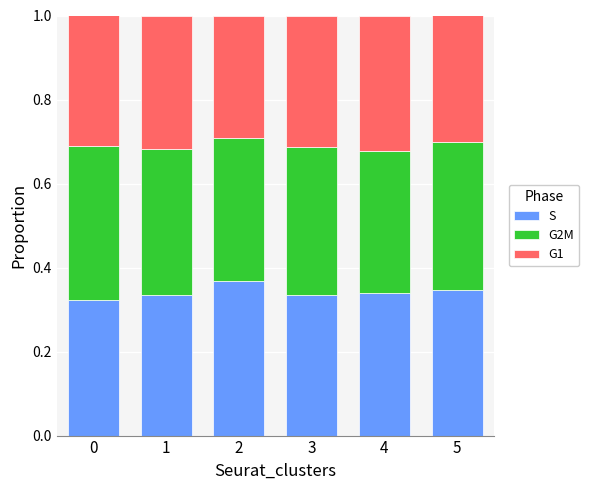

The value of S at 4 is 0.3. True or false?

True